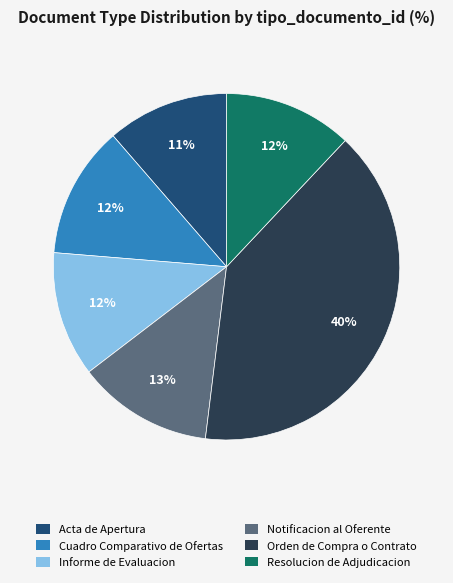

Is Informe de Evaluacion the majority of the pie?

No